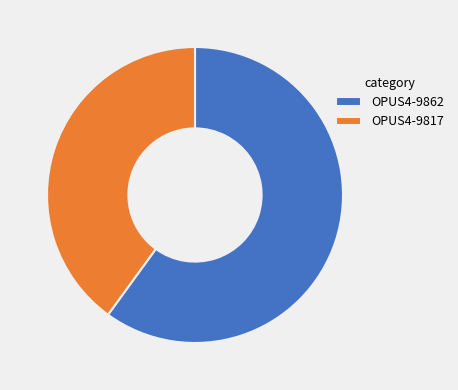

How many slices are in this pie chart?

2